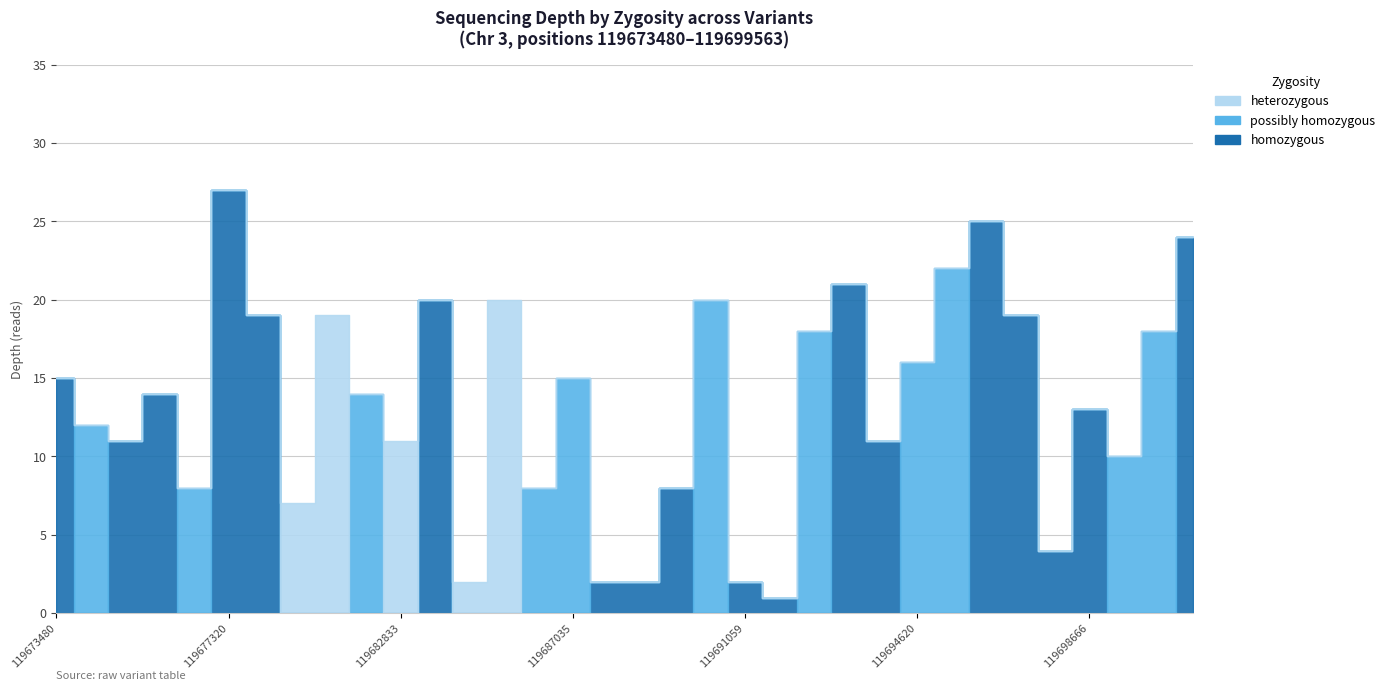

How many lines are shown in the chart?

3